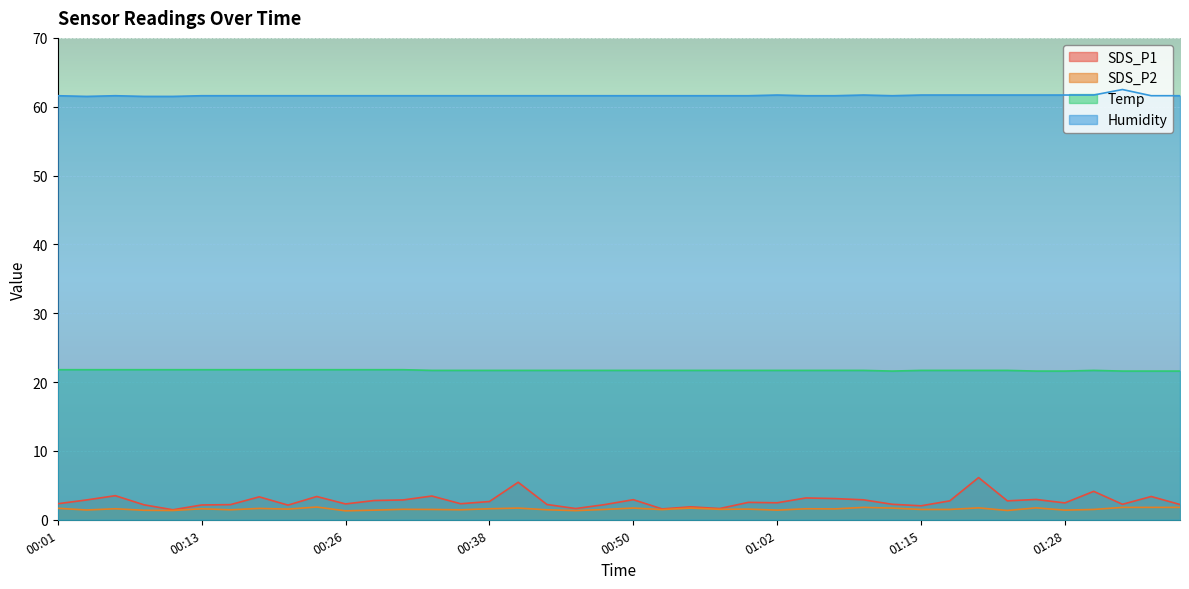

What are all the series names shown in the legend?

SDS_P1, SDS_P2, Temp, Humidity